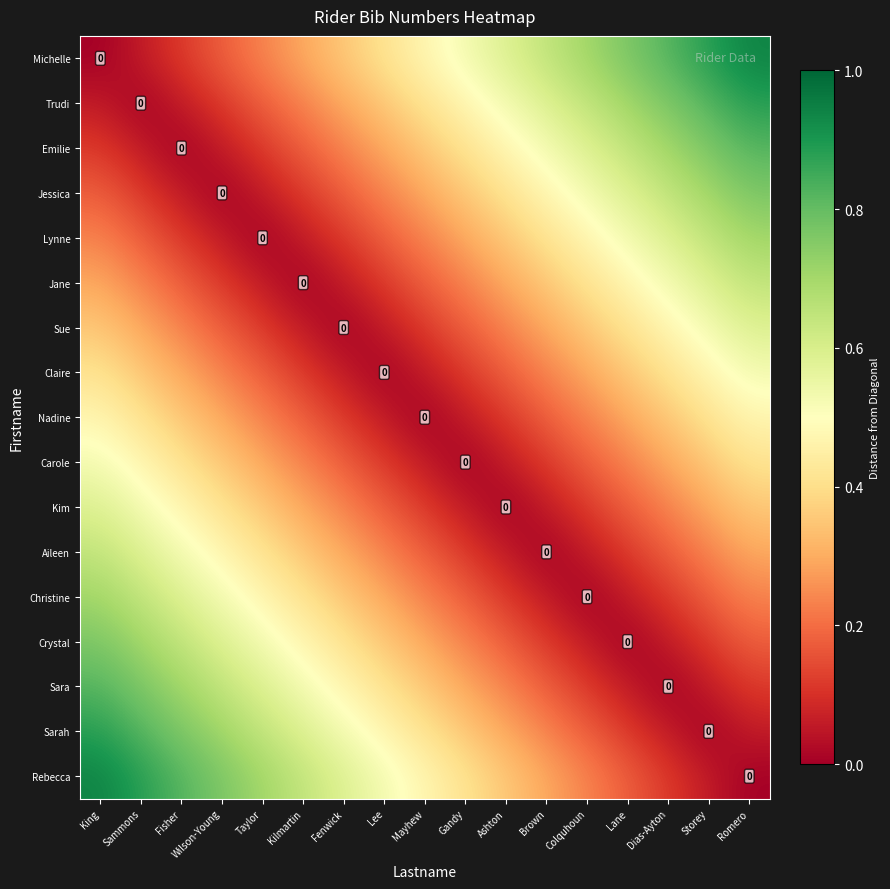

Rank the series by their maximum value, from lowest to highest.

Nadine, Claire, Carole, Sue, Kim, Jane, Aileen, Lynne, Christine, Jessica, Crystal, Emilie, Sara, Trudi, Sarah, Michelle, Rebecca